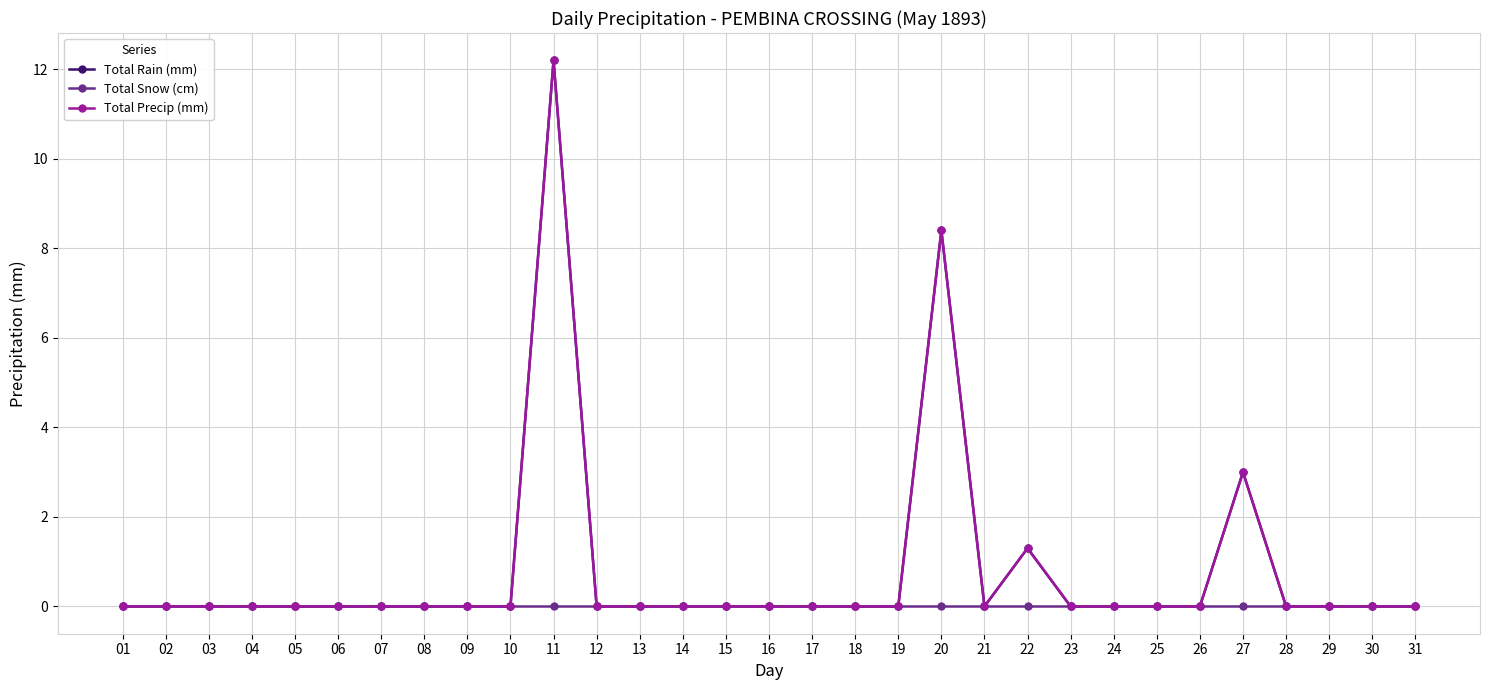

At which label is Total Rain (mm) closest to 6?

20